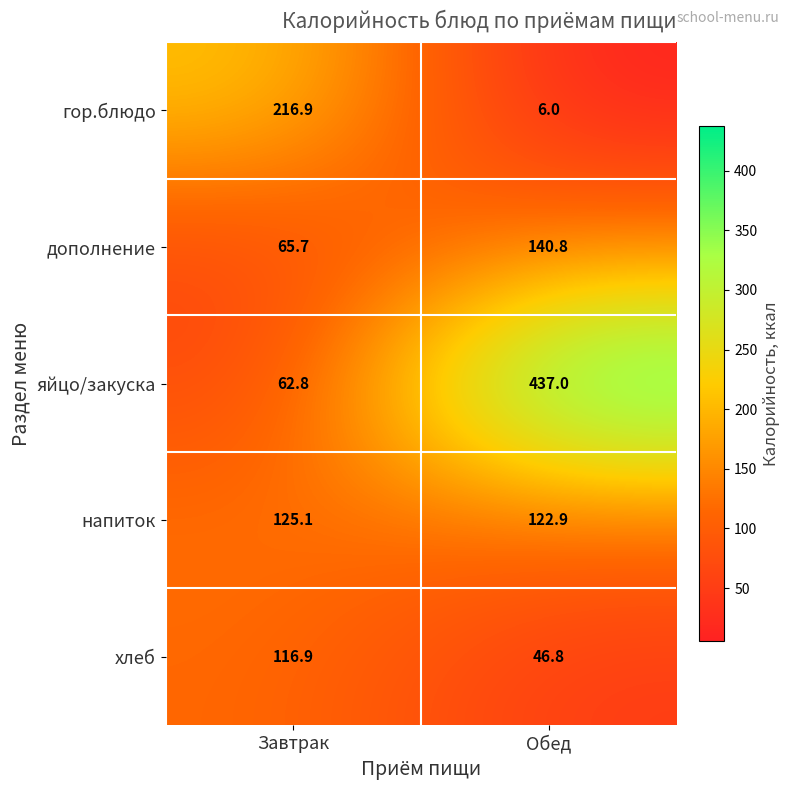

At which label does дополнение first exceed 140?

Обед